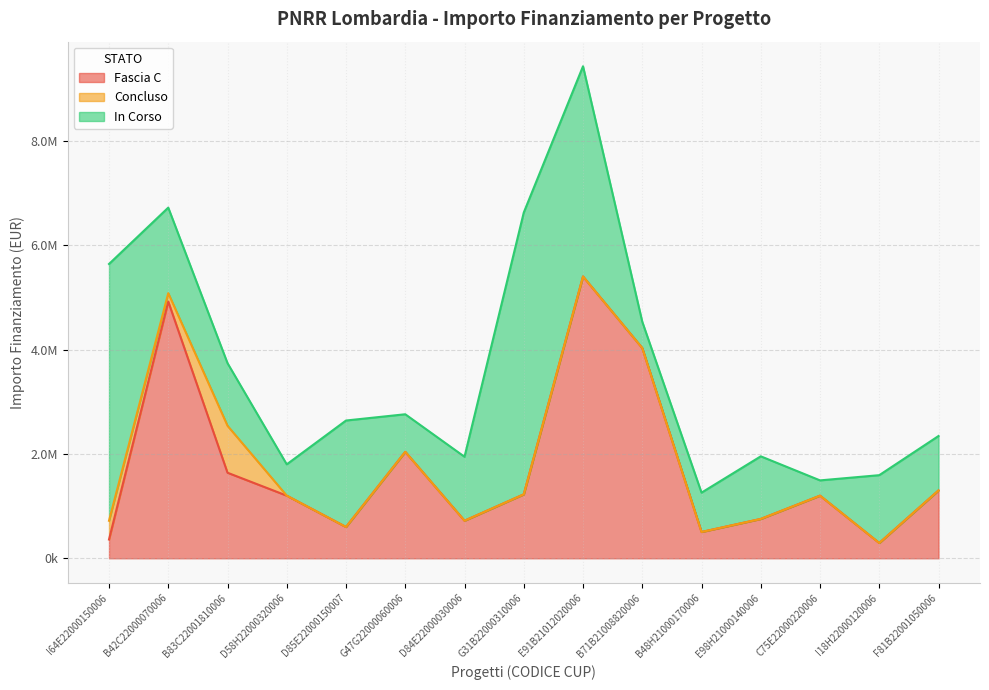

What is the label of the 13th point from the left?

C75E22000220006